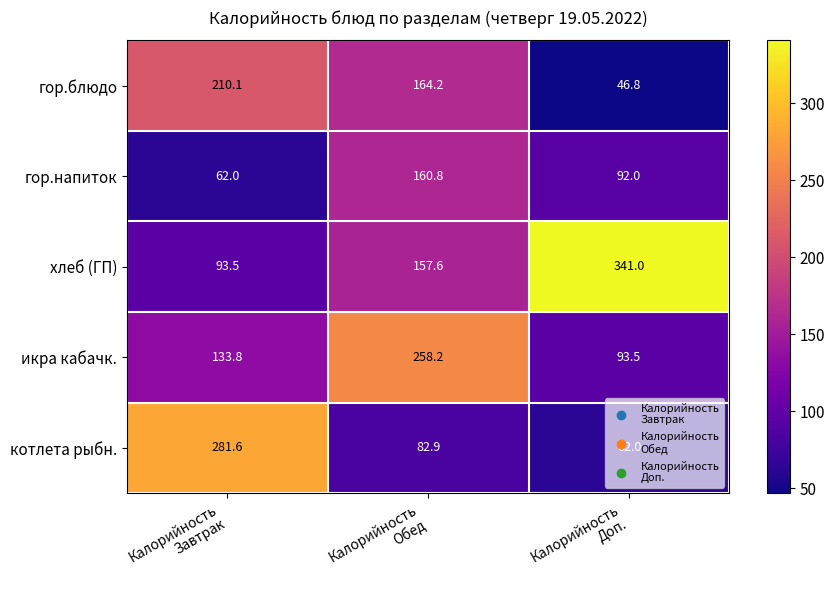

Rank the series by their maximum value, from highest to lowest.

хлеб (ГП), котлета рыбн., икра кабачк., гор.блюдо, гор.напиток